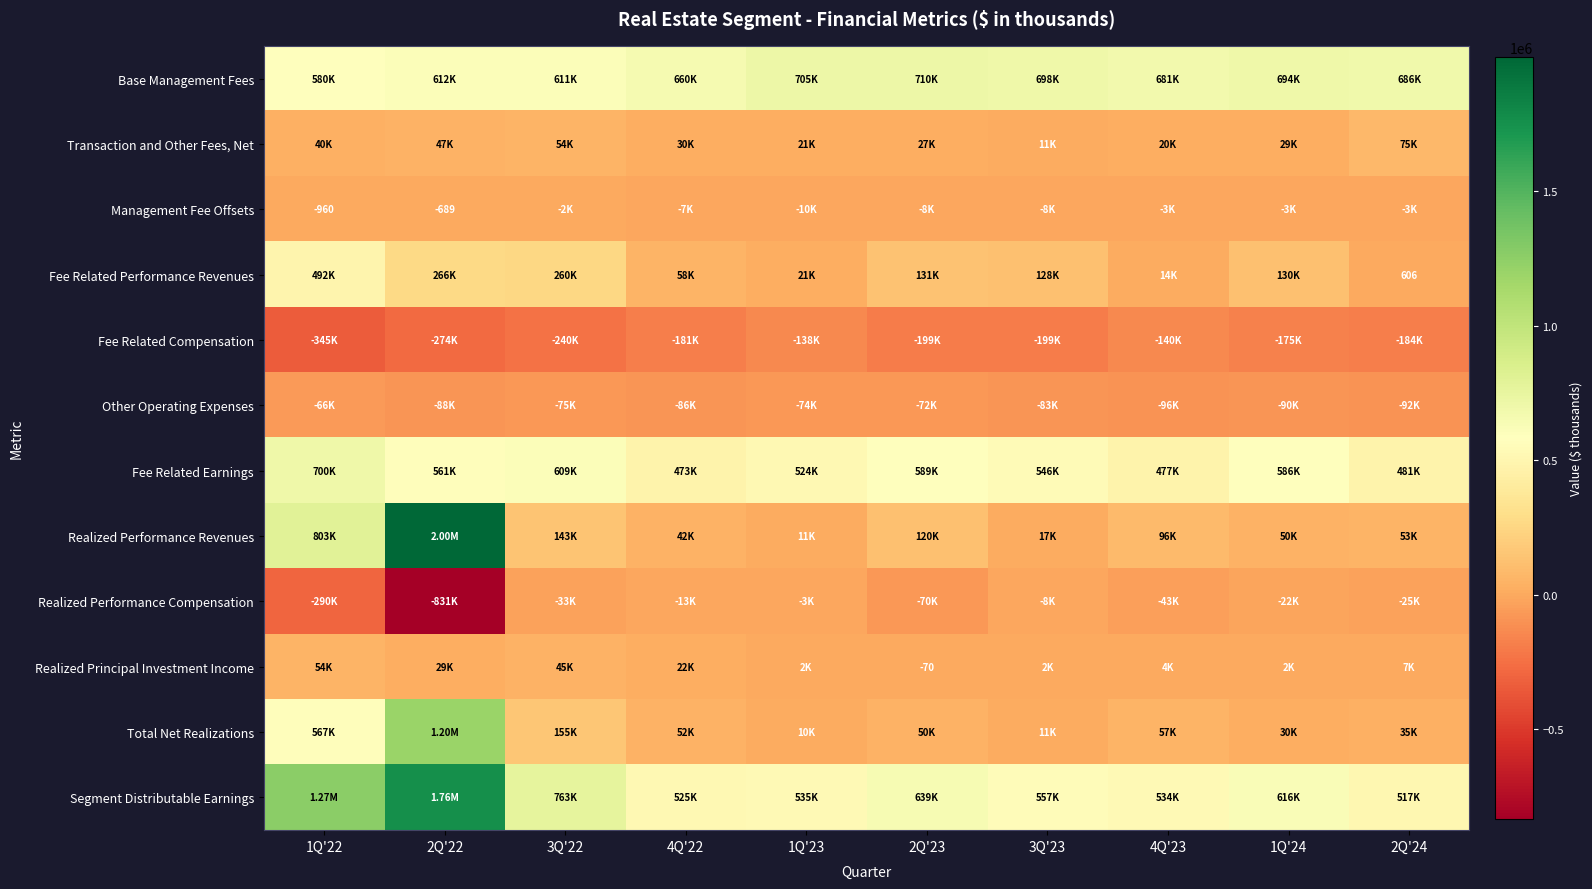

What is the greatest value displayed?

1997720